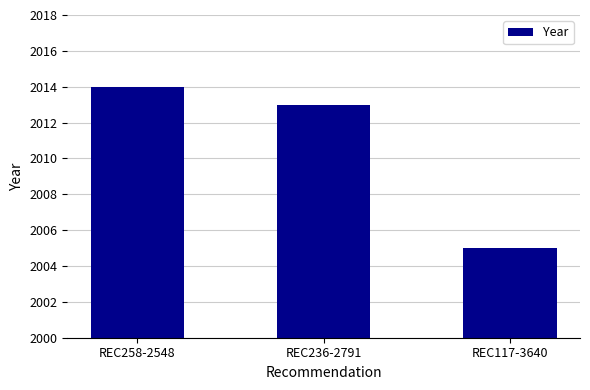

The value at REC258-2548 is 2014. True or false?

True